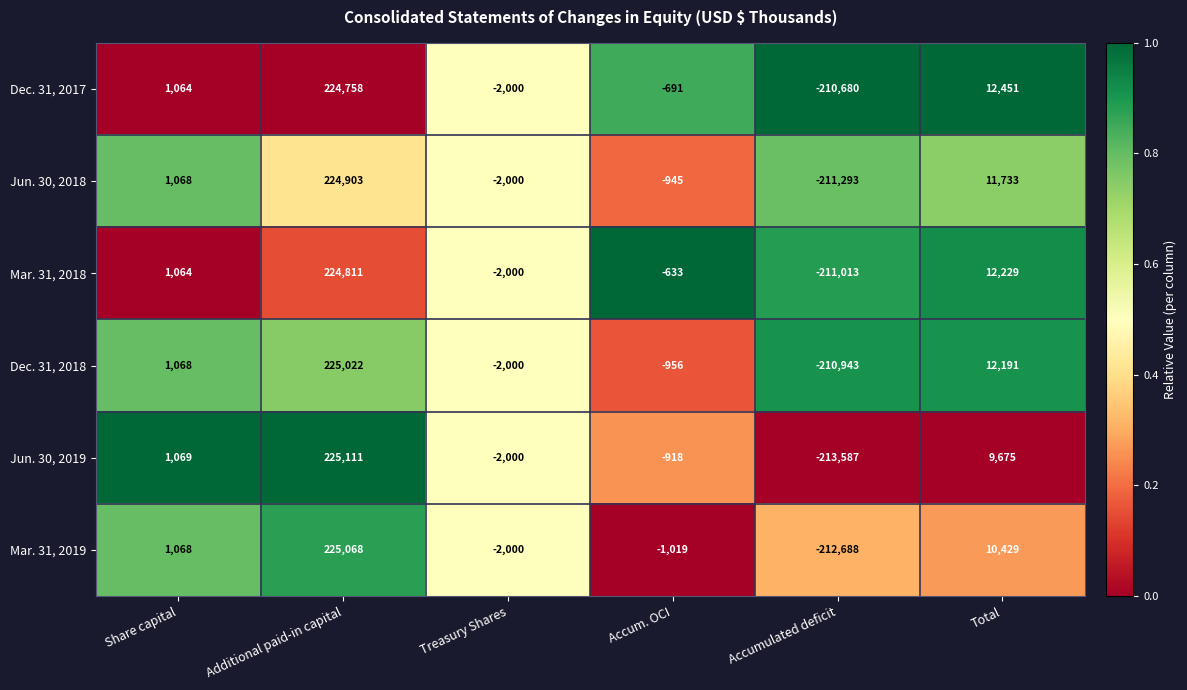

Is it true that Mar. 31, 2018 equals -320579 at Accumulated deficit?

False